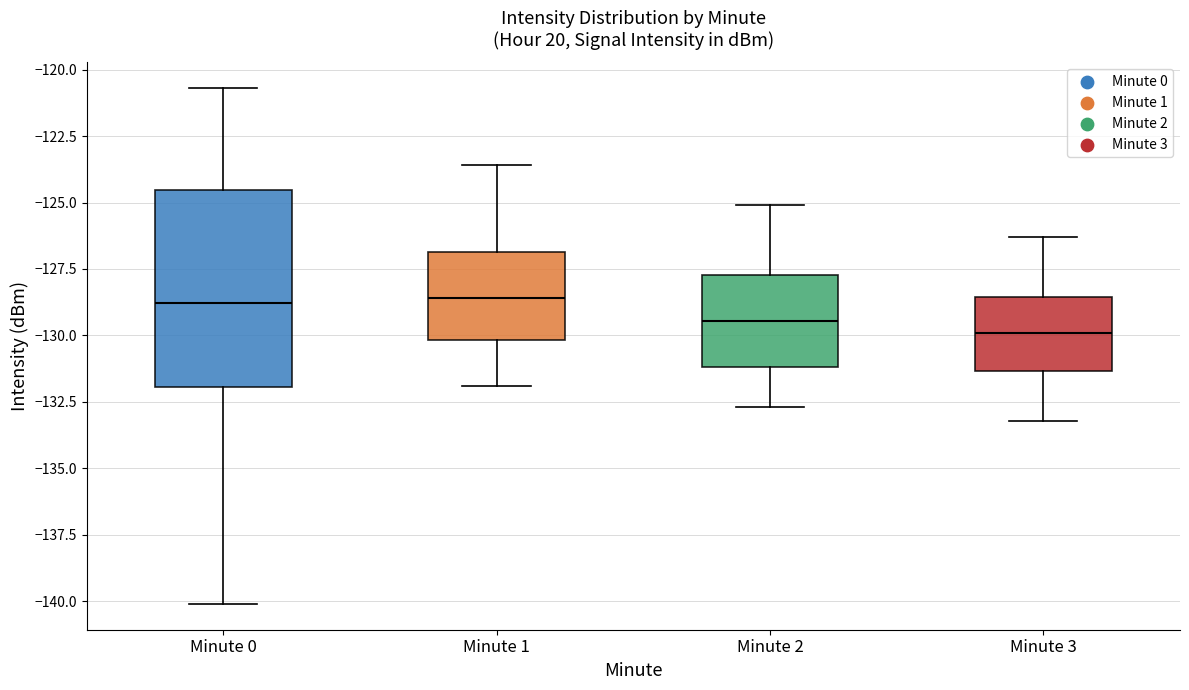

Reading left to right, transcribe this box plot: for each box, give where its median line is, the range the box spans, and where its two whiskers end, as read against the y-axis. The values are not printed on the chart, so give them approximately, as read against the axis.

Minute 0: median -129.0, box -132.0 to -124.5, whiskers -140.0 to -120.5
Minute 1: median -128.5, box -130.0 to -127.0, whiskers -132.0 to -123.5
Minute 2: median -129.5, box -131.0 to -127.5, whiskers -132.5 to -125.0
Minute 3: median -130.0, box -131.5 to -128.5, whiskers -133.0 to -126.5